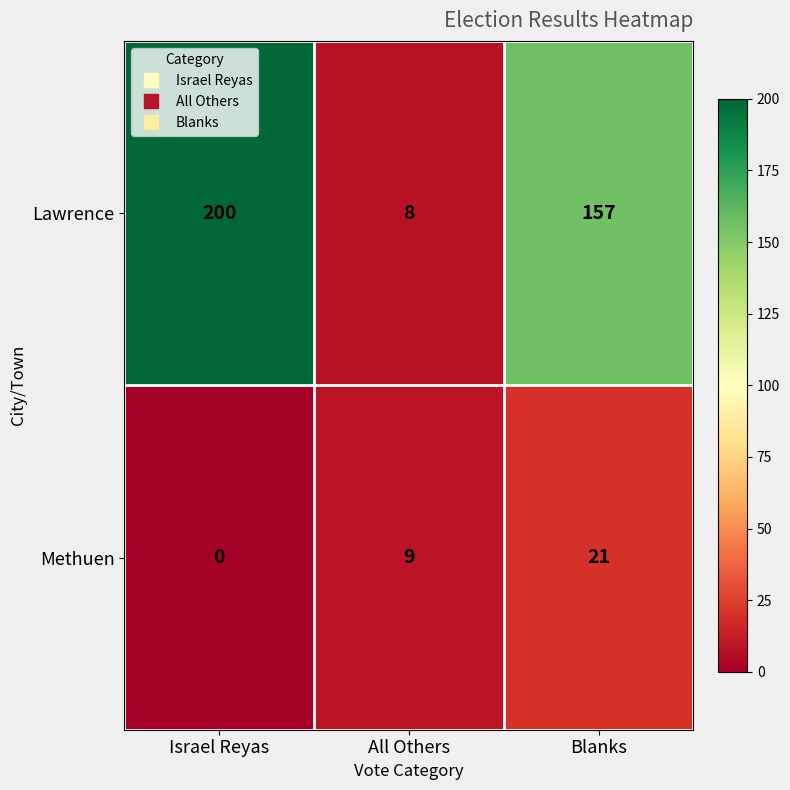

What is the total value across all series at Israel Reyas?

200